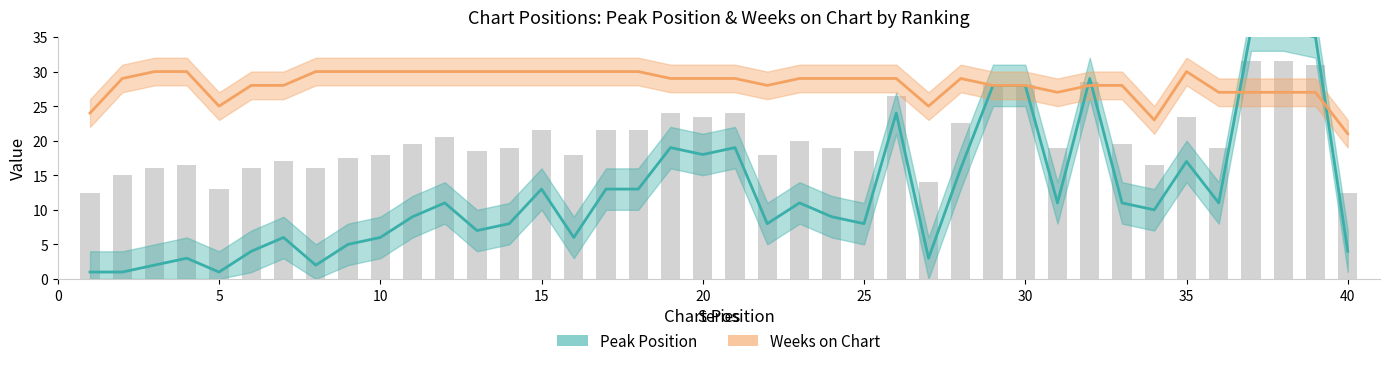

Is the value of Peak Position at 40 greater than the value of Weeks on Chart at 35?

No